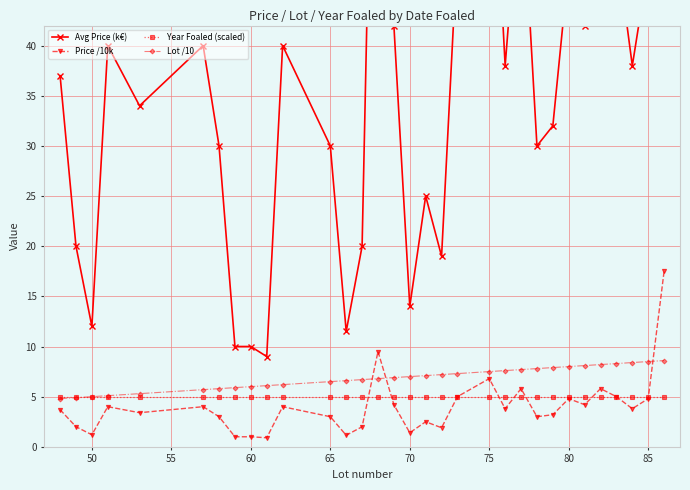

What is the minimum value for Year Foaled (scaled)?

5.0